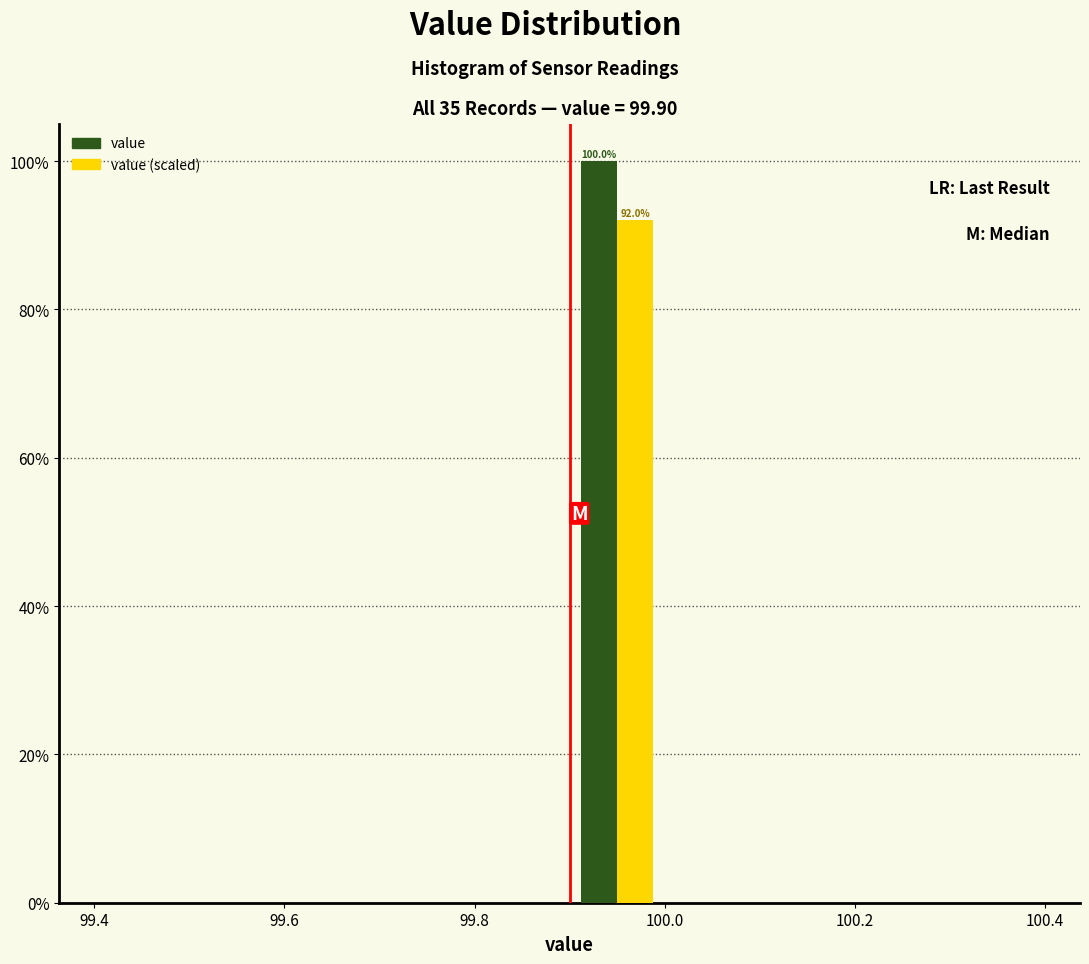

In the value (scaled) series, which range on the x-axis has the tallest bar?

99.9 to 100.0